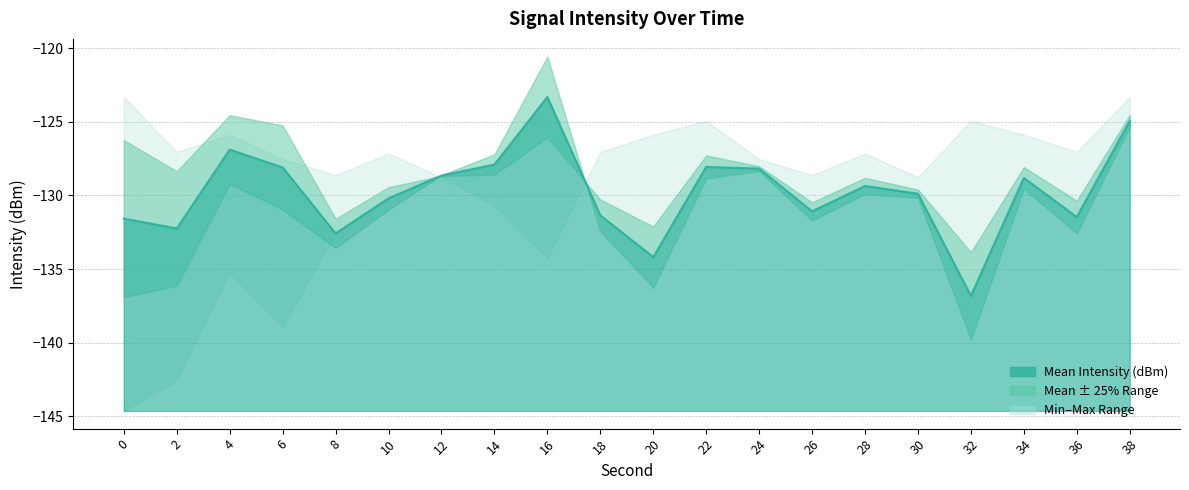

Where does the Min Intensity (dBm) series first go above -130?

12